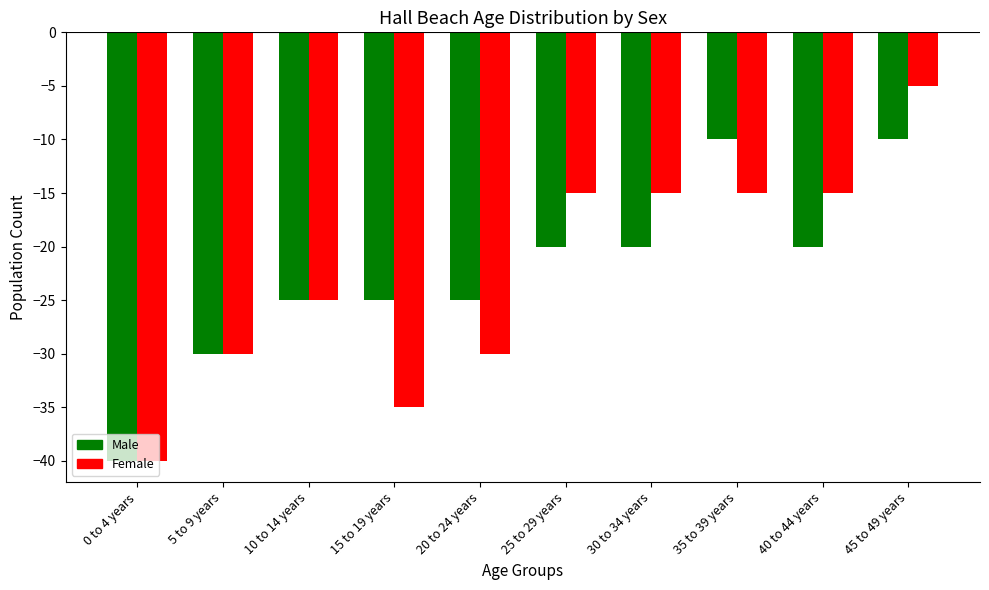

At 15 to 19 years, list the series in order from smallest to largest.

Female, Male